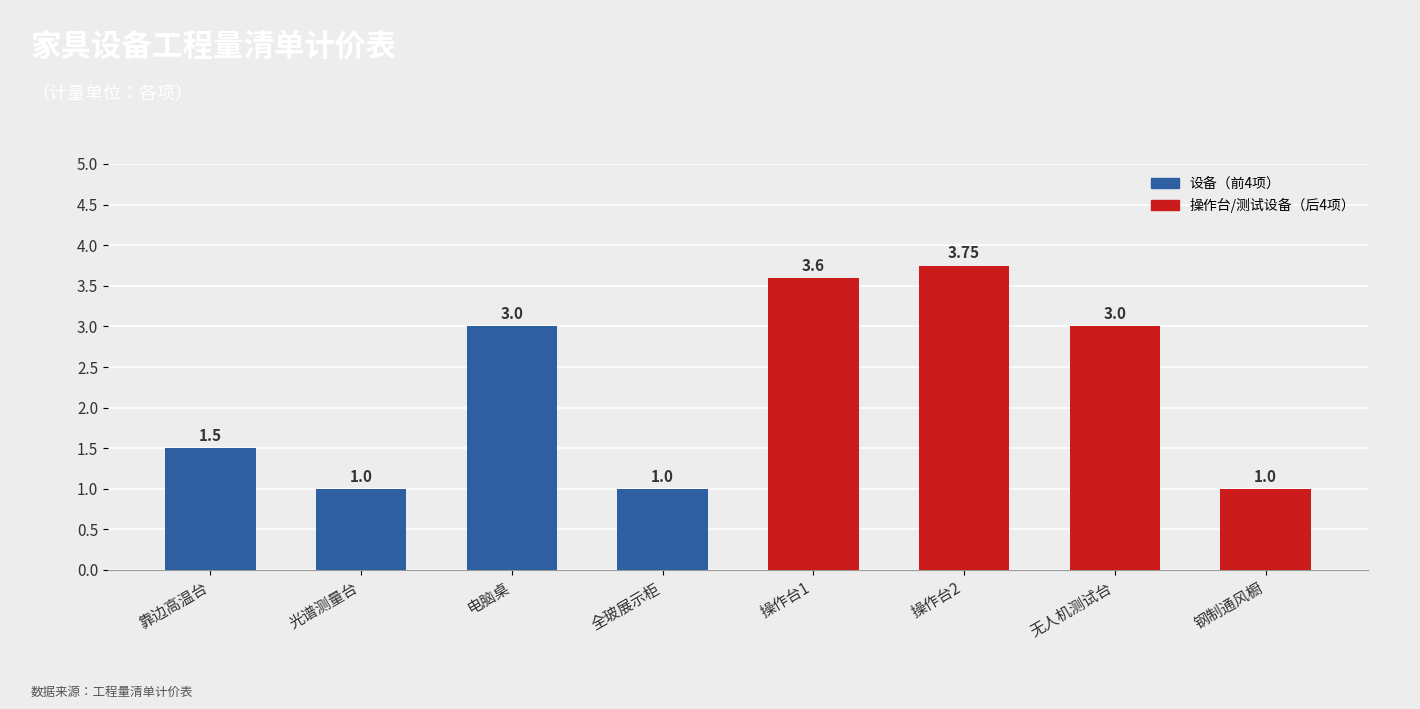

Read the value at 全玻展示柜.

1.0